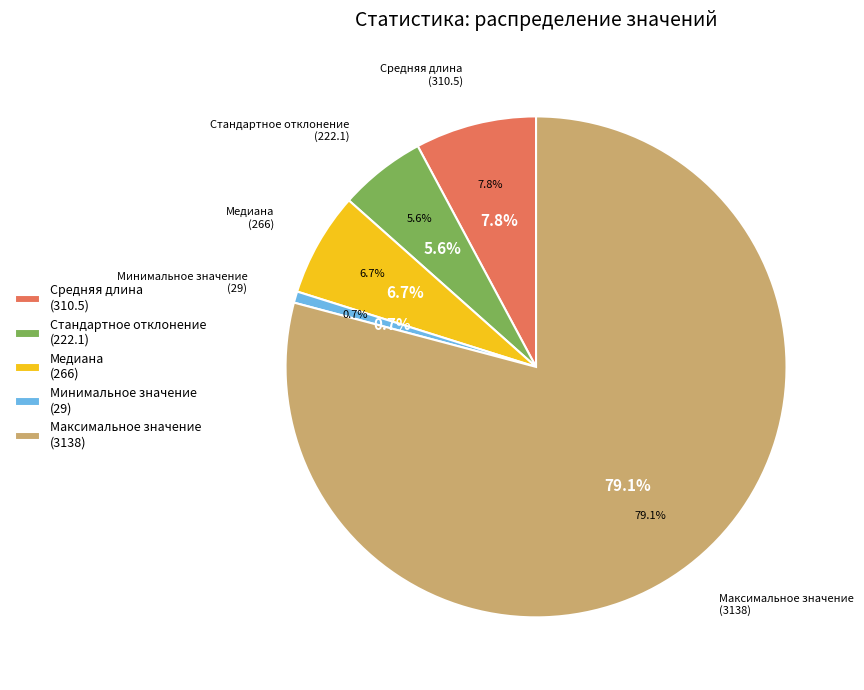

Count the number of slices in the pie.

5